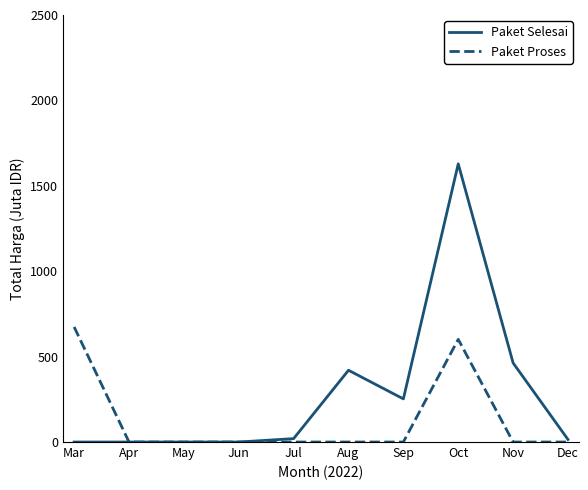

What are all the series names shown in the legend?

Paket Selesai, Paket Proses